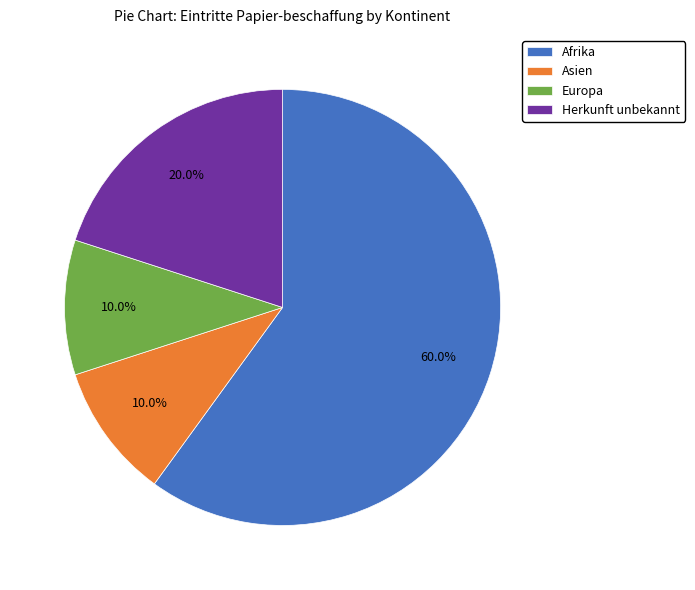

Is Herkunft unbekannt the majority of the pie?

No